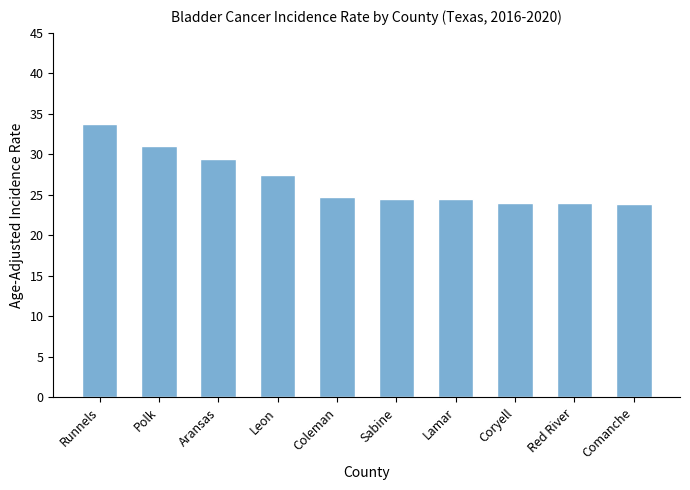

The value at Coryell is 24.0. True or false?

True